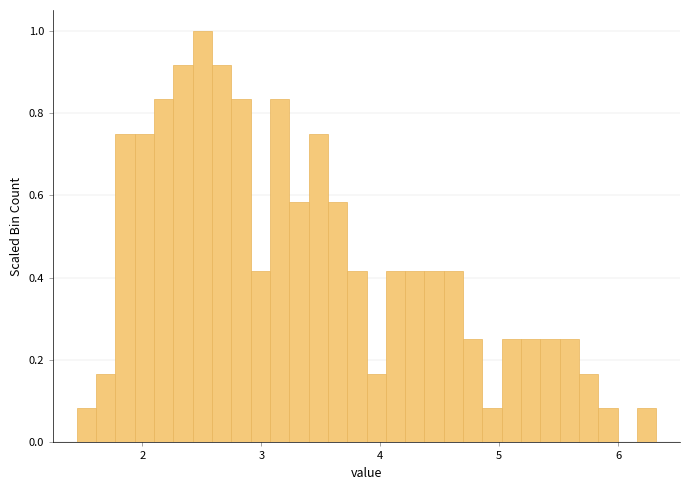

Around what value on the x-axis is the tallest bar? Give the approximate position of its centre, as read against the axis.

2.5